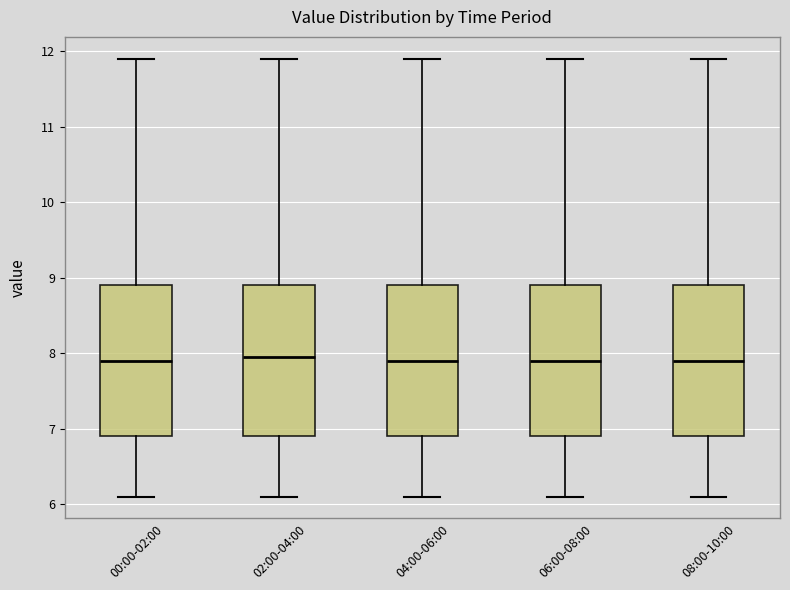

Reading left to right, transcribe this box plot: for each box, give where its median line is, the range the box spans, and where its two whiskers end, as read against the y-axis. The values are not printed on the chart, so give them approximately, as read against the axis.

00:00-02:00: median 7.9, box 6.9 to 8.9, whiskers 6.1 to 11.9
02:00-04:00: median 8.0, box 6.9 to 8.9, whiskers 6.1 to 11.9
04:00-06:00: median 7.9, box 6.9 to 8.9, whiskers 6.1 to 11.9
06:00-08:00: median 7.9, box 6.9 to 8.9, whiskers 6.1 to 11.9
08:00-10:00: median 7.9, box 6.9 to 8.9, whiskers 6.1 to 11.9